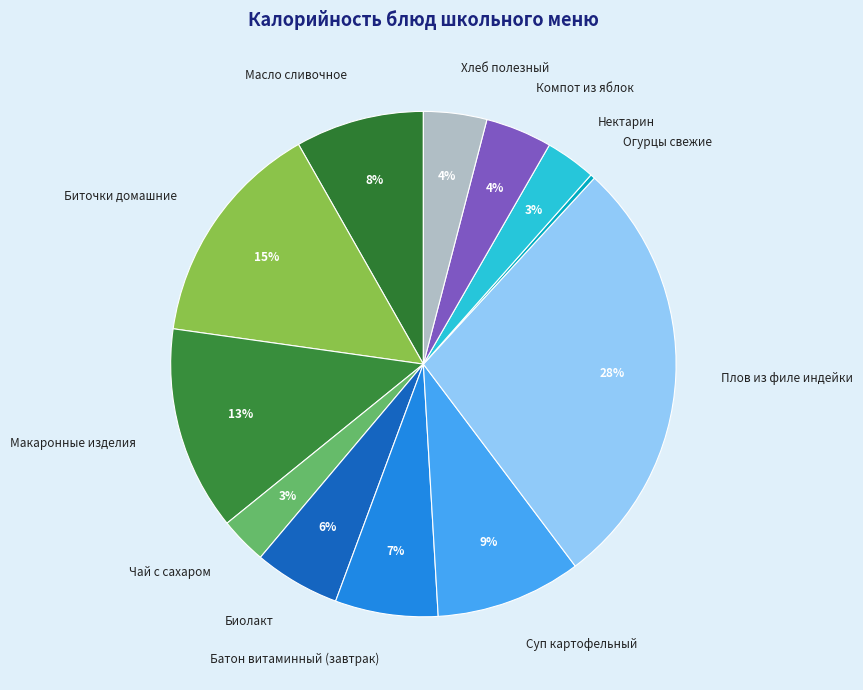

To the nearest percent, what percentage of the pie is Масло сливочное?

8%